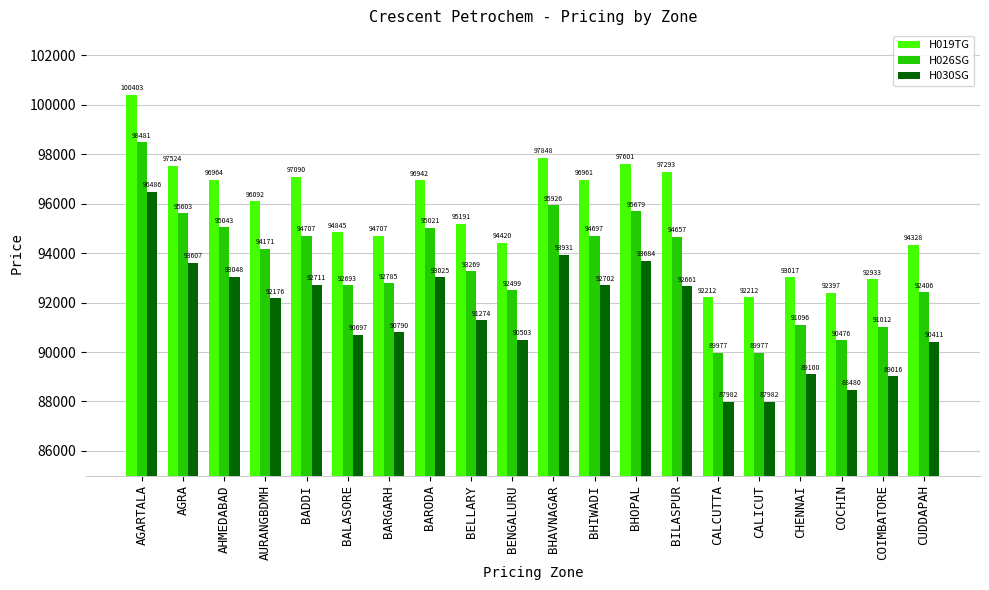

What is the sum of all H030SG values?

1830266